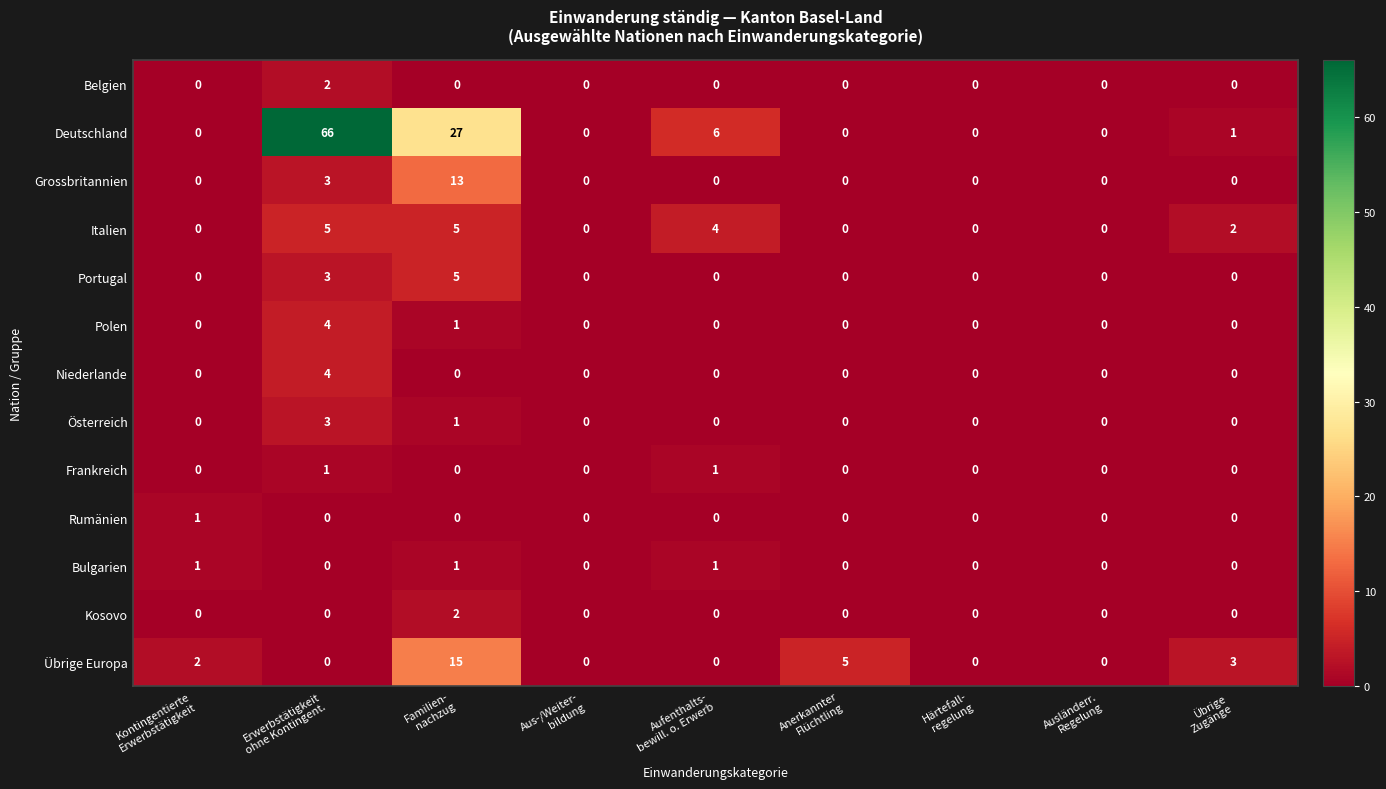

Which series has the largest total across all categories?

Deutschland